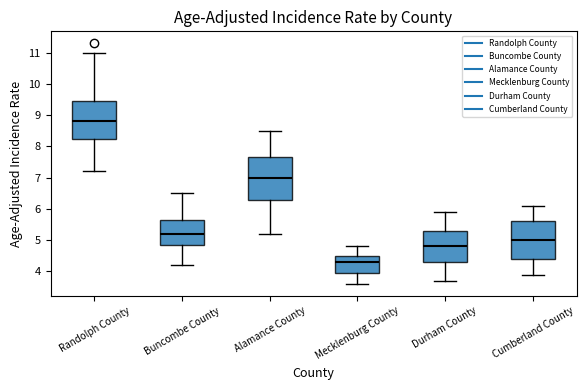

Where does the upper whisker of the box for Cumberland County end on the y-axis? The values are not printed on the chart, so give them approximately, as read against the axis.

6.1